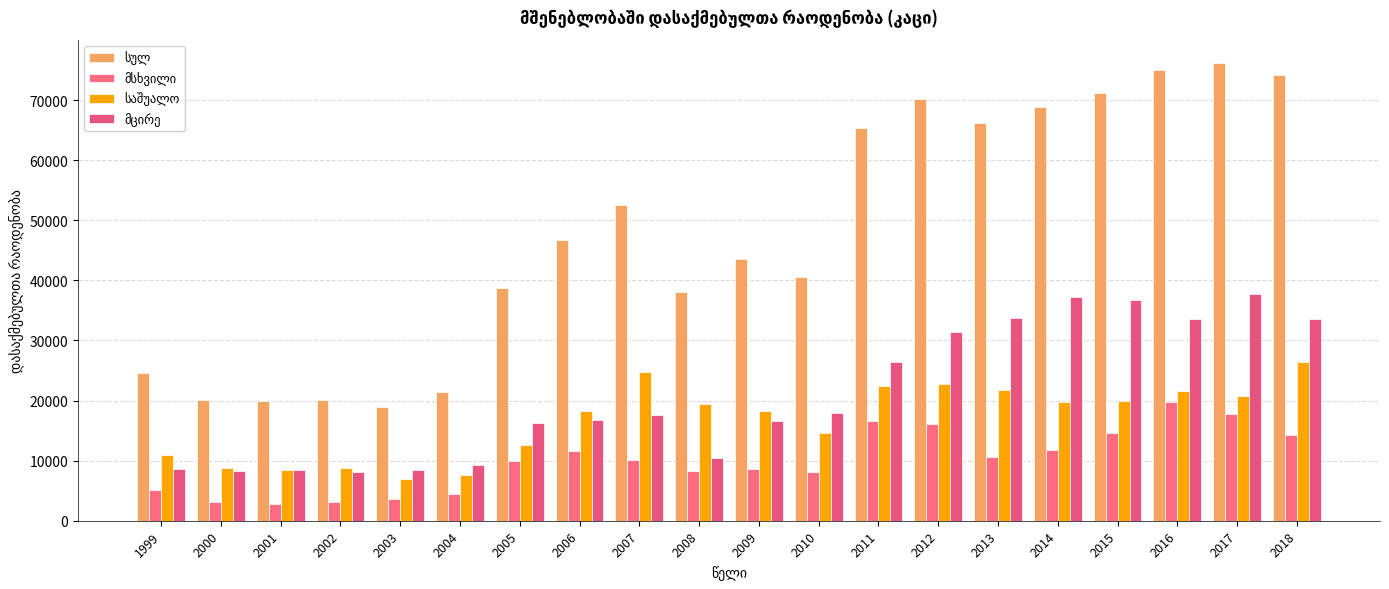

How many categories are shown in the chart?

20